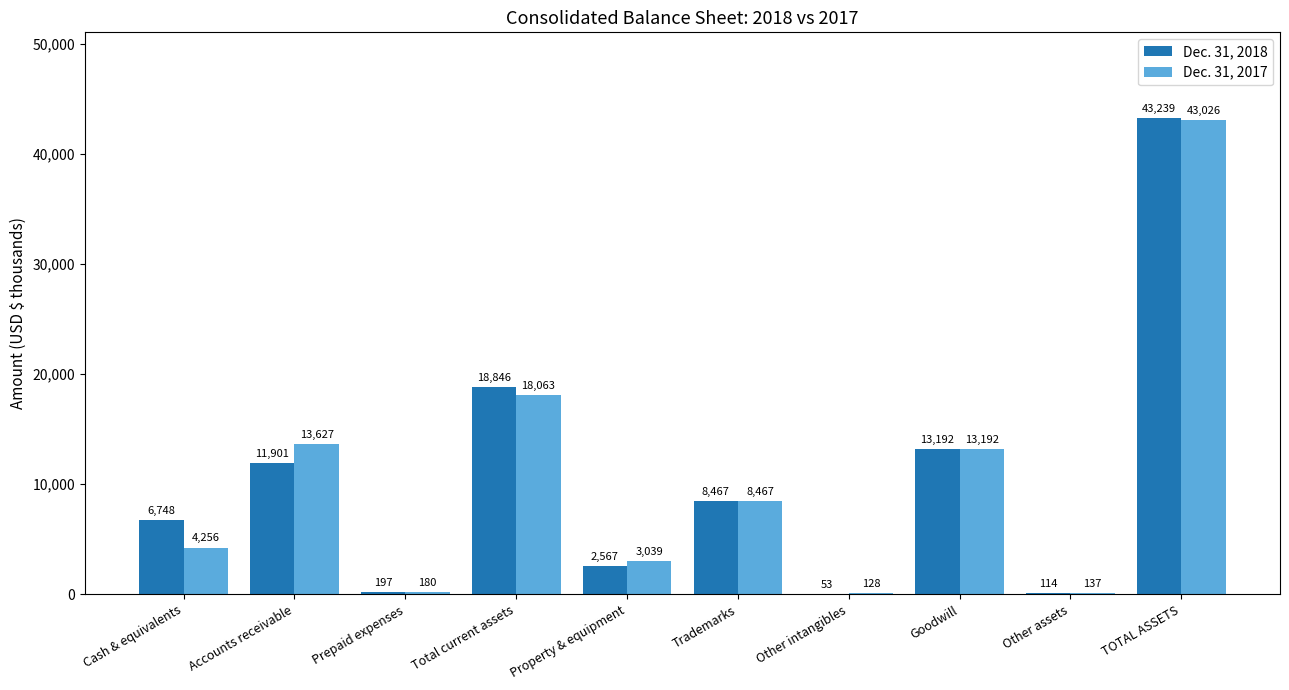

Which series has the largest range (max minus min)?

Dec. 31, 2018